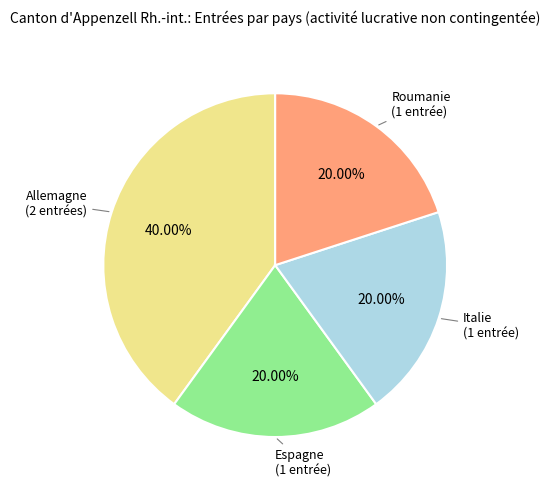

Between Allemagne and Italie, which is larger?

Allemagne